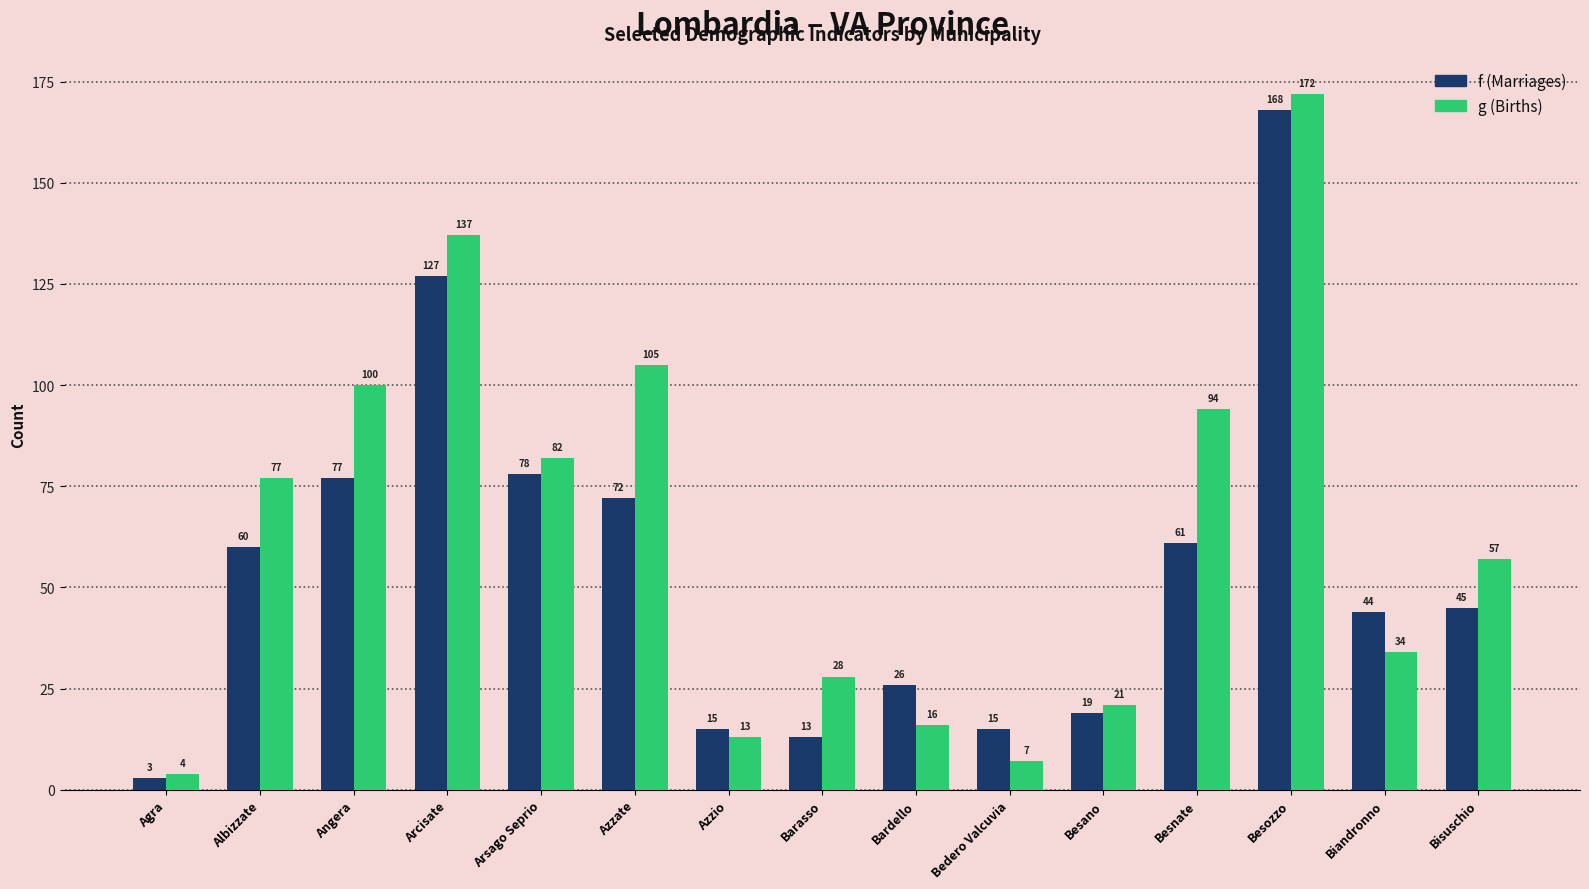

Reading left to right, list all the values displayed in this chart.

f (Marriages): 3	60	77	127	78	72	15	13	26	15	19	61	168	44	45
g (Births): 4	77	100	137	82	105	13	28	16	7	21	94	172	34	57